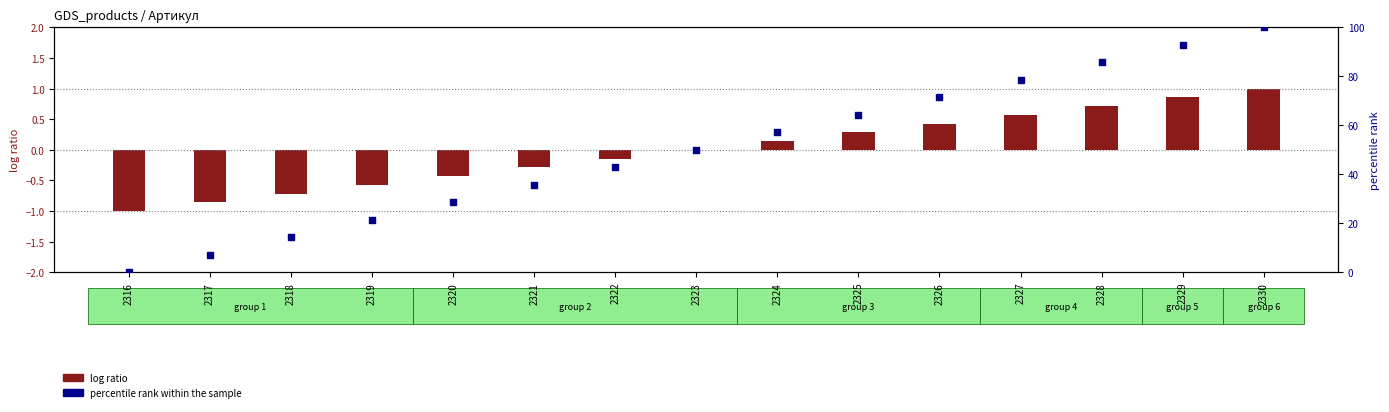

Which series has the widest spread of Y values?

percentile rank within the sample